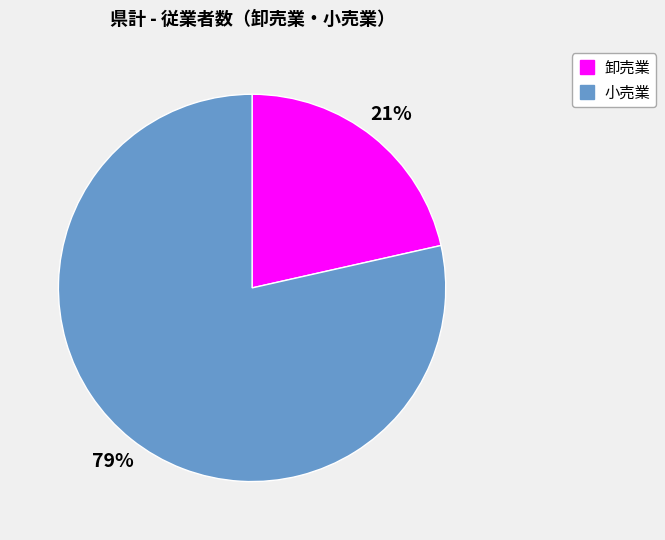

Approximately how many times larger is the value at 卸売業 compared to 小売業?

0.3